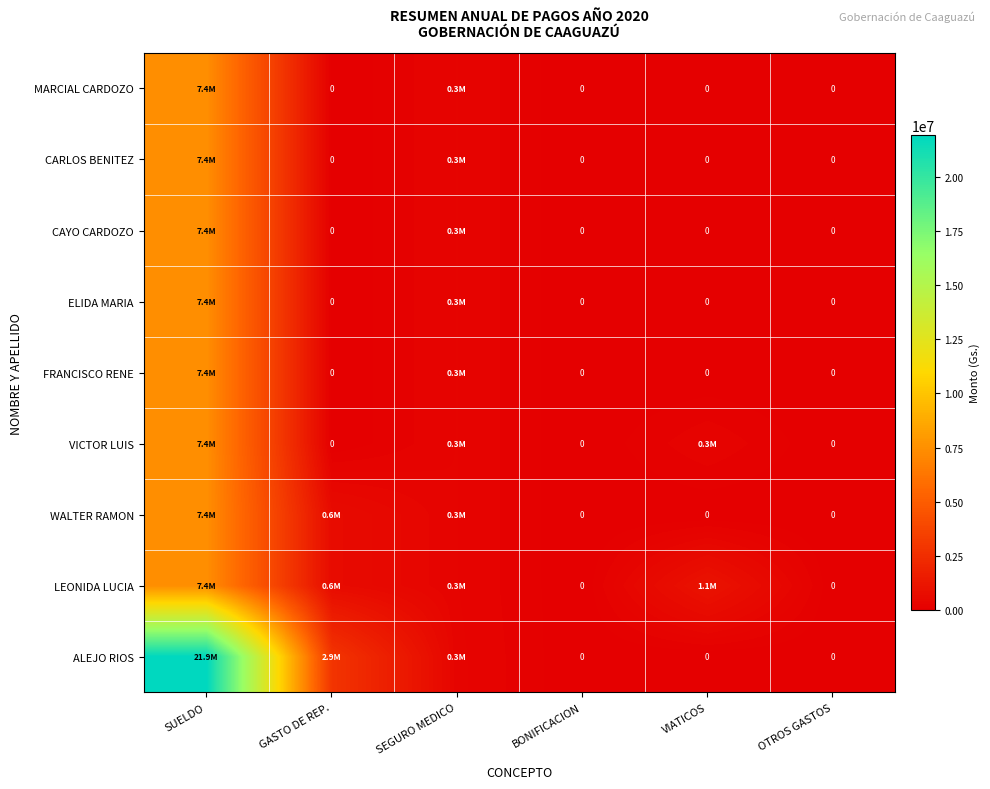

True or false: ELIDA MARIA has a value of -2942741 at VIATICOS.

False